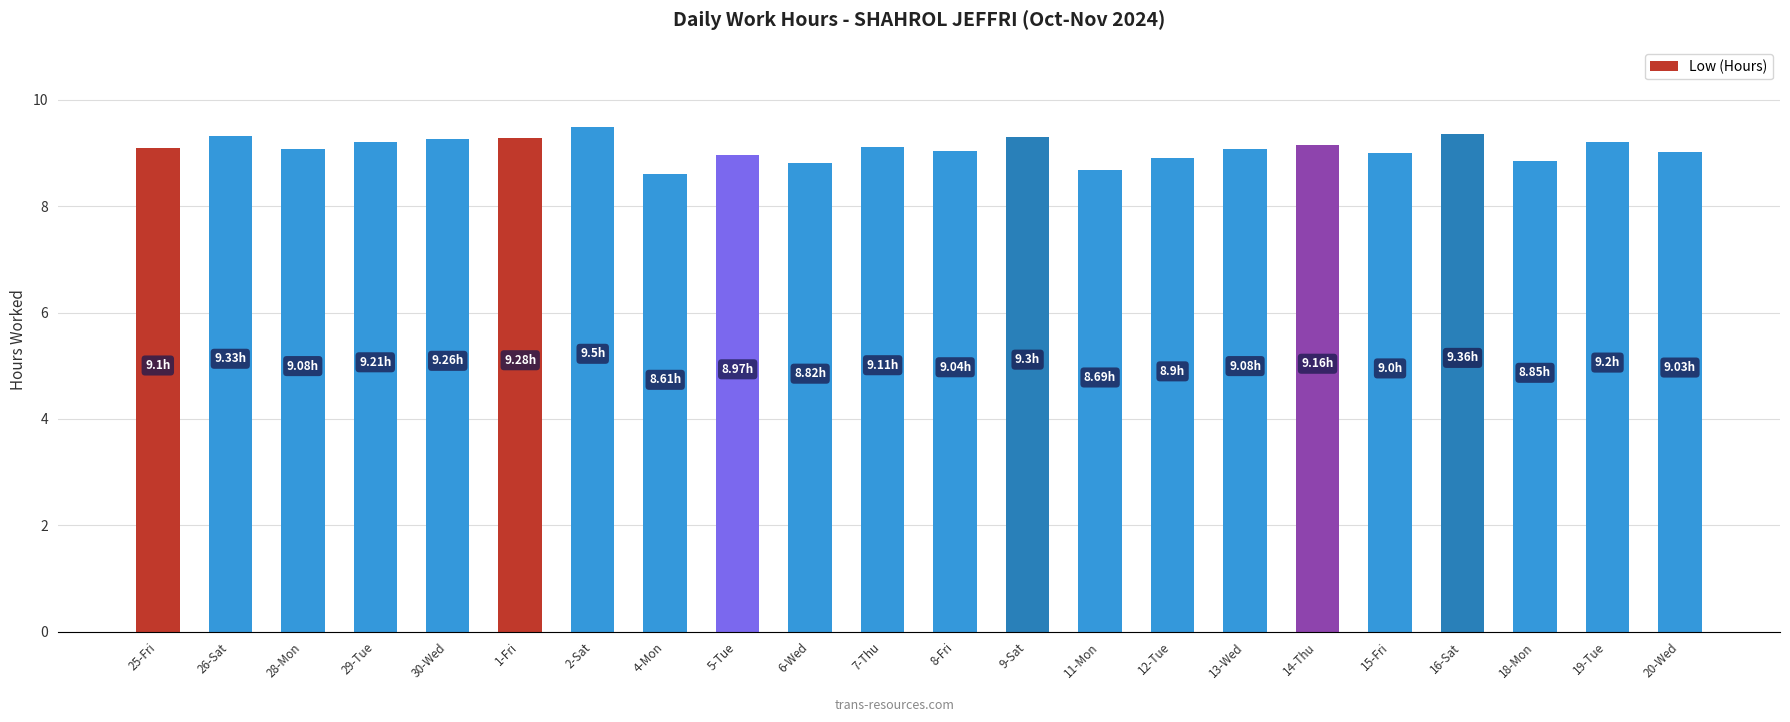

What is the difference between the maximum and minimum values?

0.9